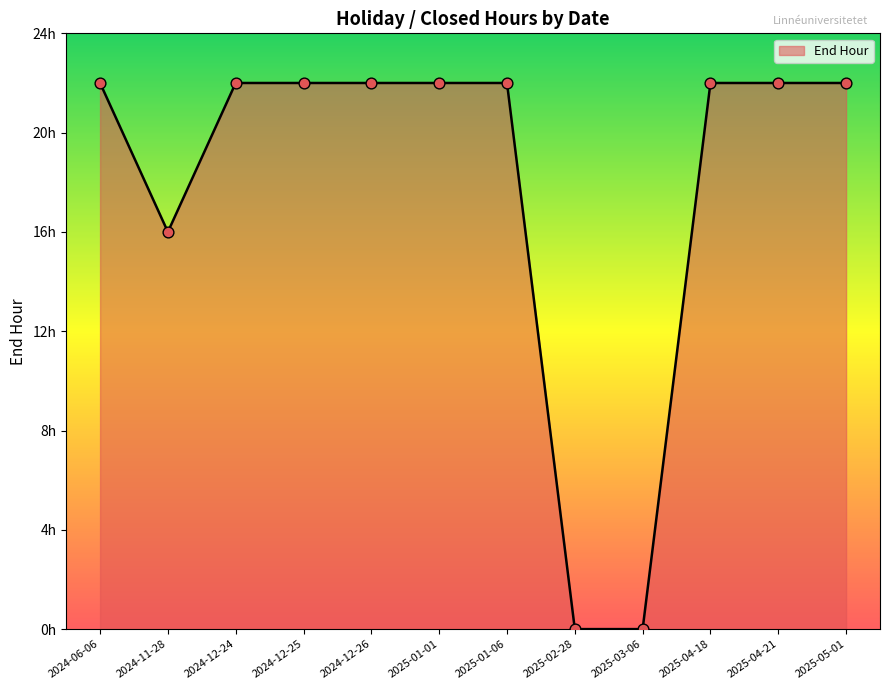

Which has a higher value, 2025-01-06 or 2025-04-18?

2025-01-06